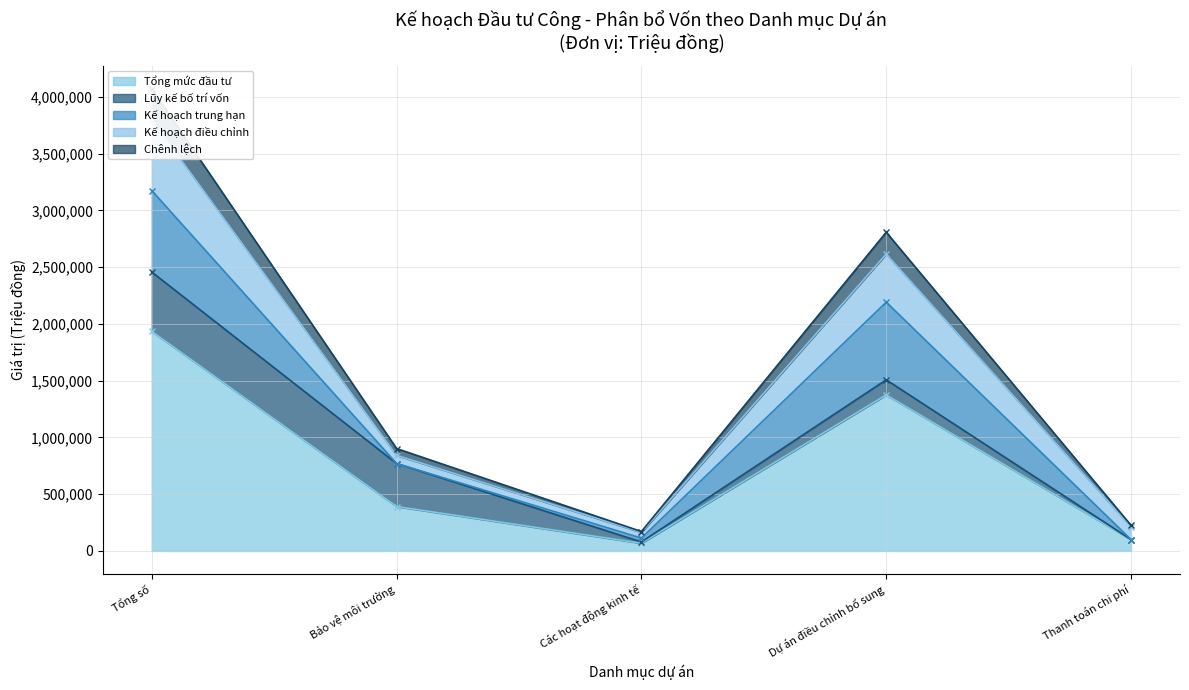

What is the label of the 5th point from the left?

Thanh toán chi phí